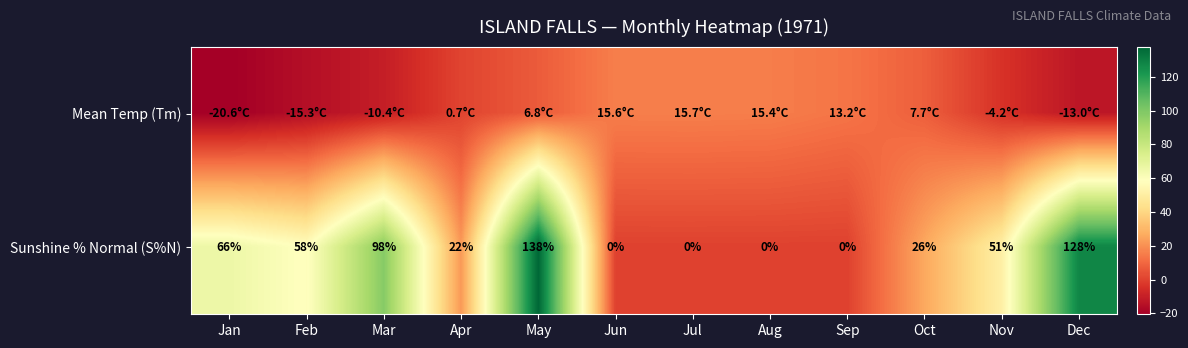

At which label does Sunshine % Normal (S%N) reach its peak?

May